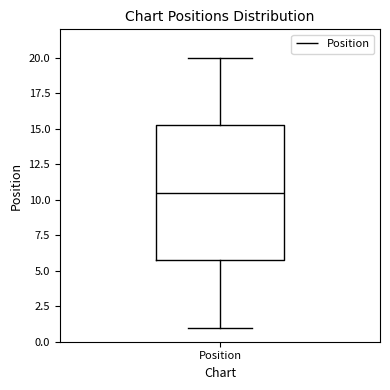

Read this box plot against the y-axis: the position of the median line, the range covered by the box, and the ends of both whiskers. The values are not printed on the chart, so give them approximately, as read against the axis.

median 10.5, box 6.0 to 15.5, whiskers 1.0 to 20.0